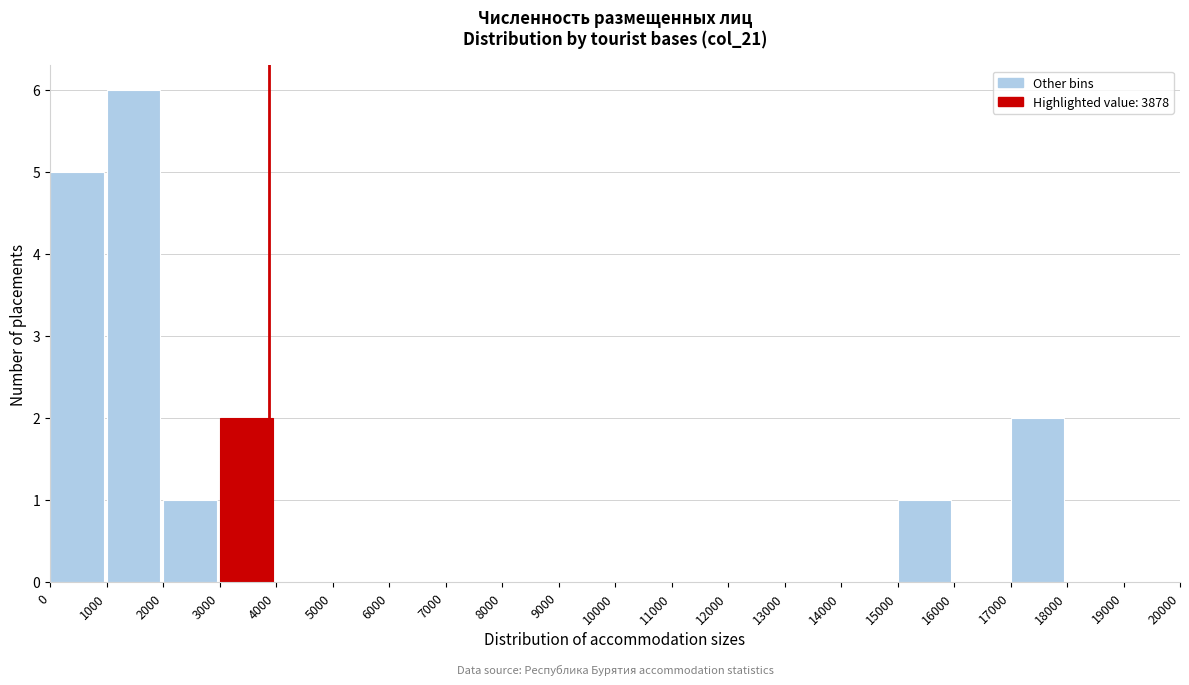

Reading left to right, list every bar in this chart as the range it spans on the x-axis followed by its height. The values are not printed on the chart, so give them approximately, as read against the axis.

0 to 1000: 5
1000 to 2000: 6
2000 to 3000: 1
3000 to 4000: 2
4000 to 5000: 0
5000 to 6000: 0
6000 to 7000: 0
7000 to 8000: 0
8000 to 9000: 0
9000 to 10000: 0
10000 to 11000: 0
11000 to 12000: 0
12000 to 13000: 0
13000 to 14000: 0
14000 to 15000: 0
15000 to 16000: 1
16000 to 17000: 0
17000 to 18000: 2
18000 to 19000: 0
19000 to 20000: 0